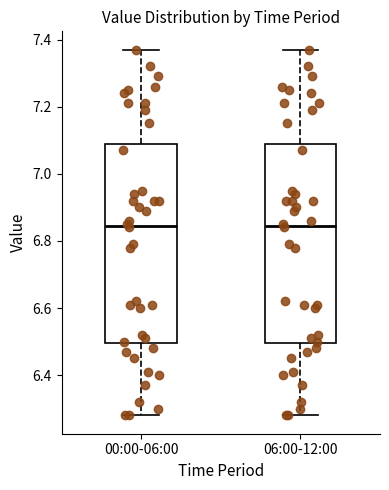

Where is the upper edge of the box for 00:00-06:00 on the y-axis? The values are not printed on the chart, so give them approximately, as read against the axis.

7.10